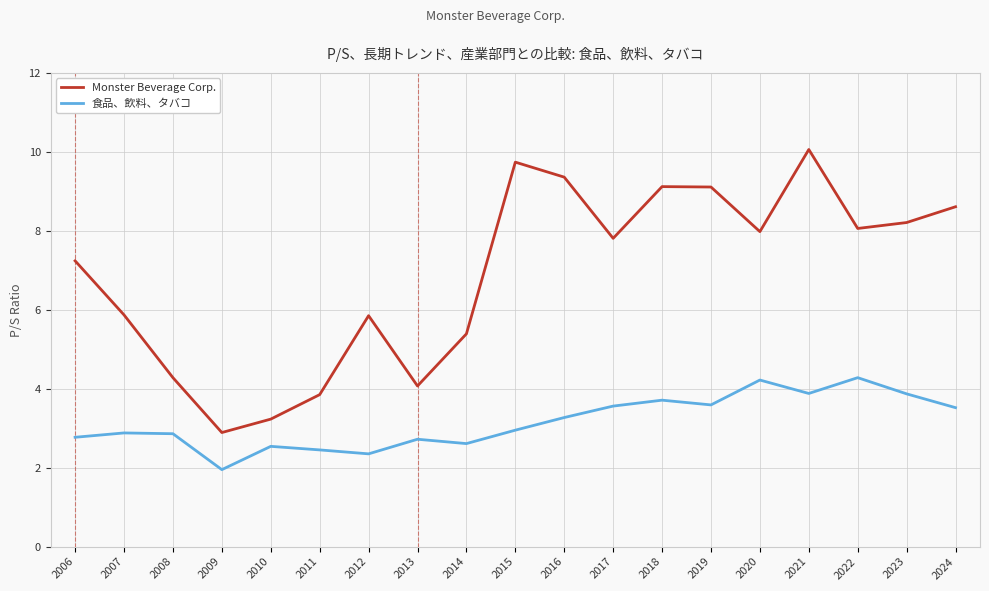

Which series has the widest spread of values?

Monster Beverage Corp.